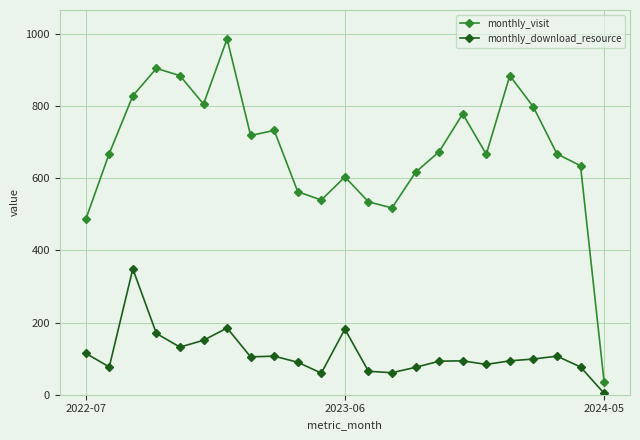

Rank the series by their maximum value, from highest to lowest.

monthly_visit, monthly_download_resource